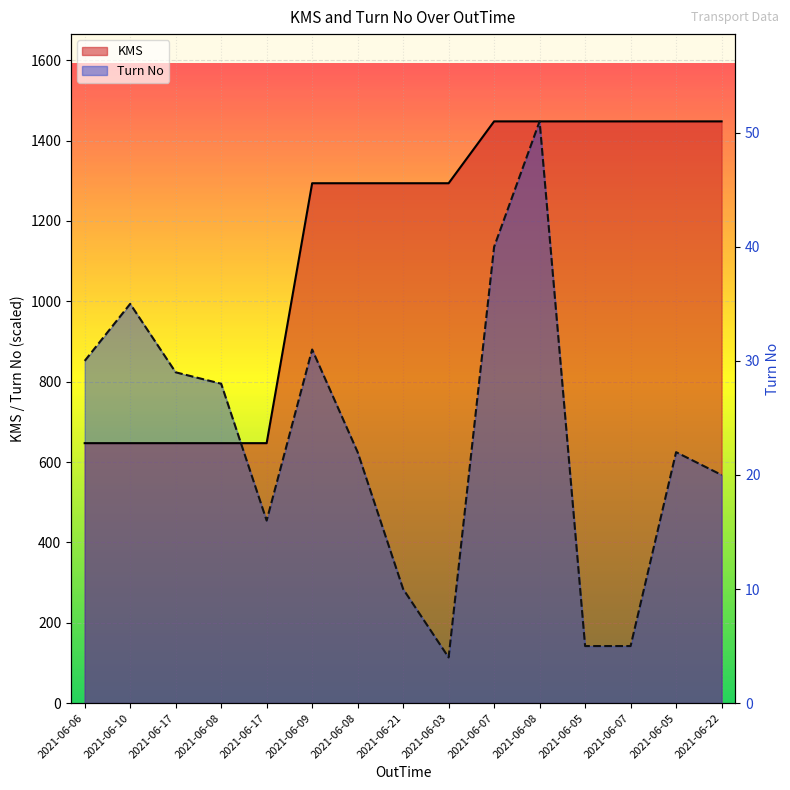

The Turn No series shows 113.6 at 2021-06-03. True or false?

True